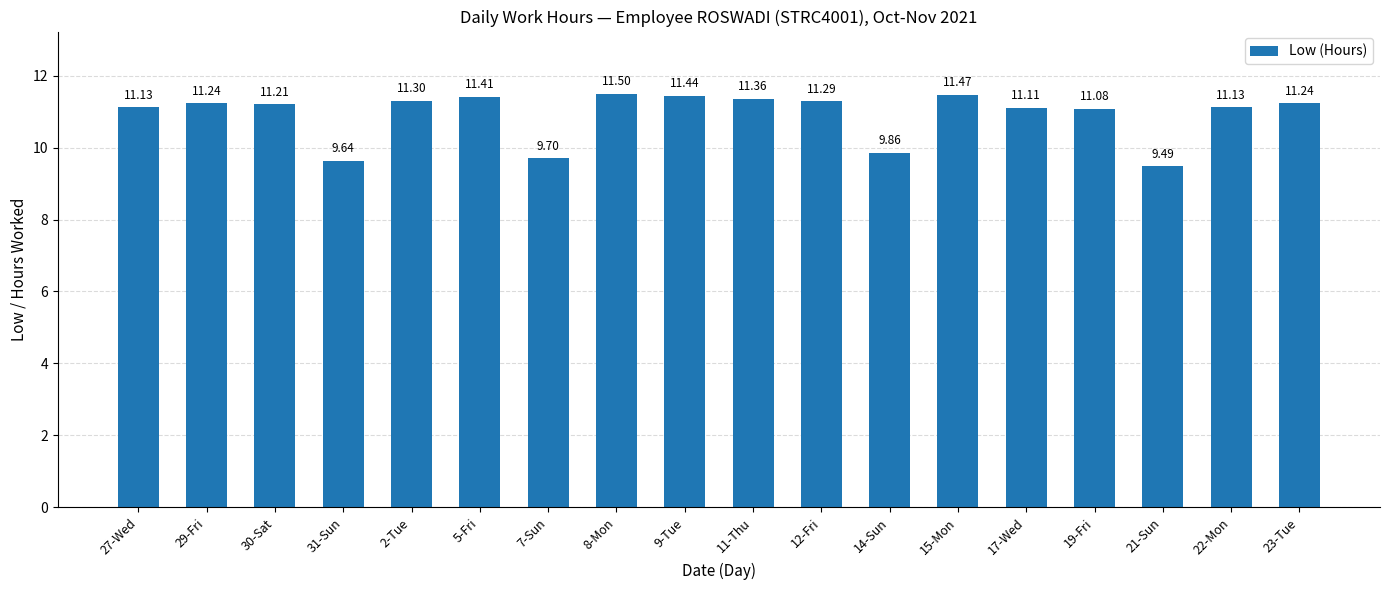

What is the value of the 1st bar from the left?

11.1